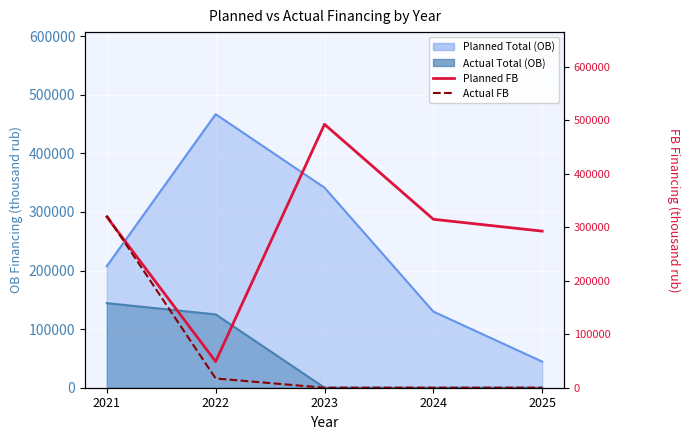

How many data points does each series have?

5